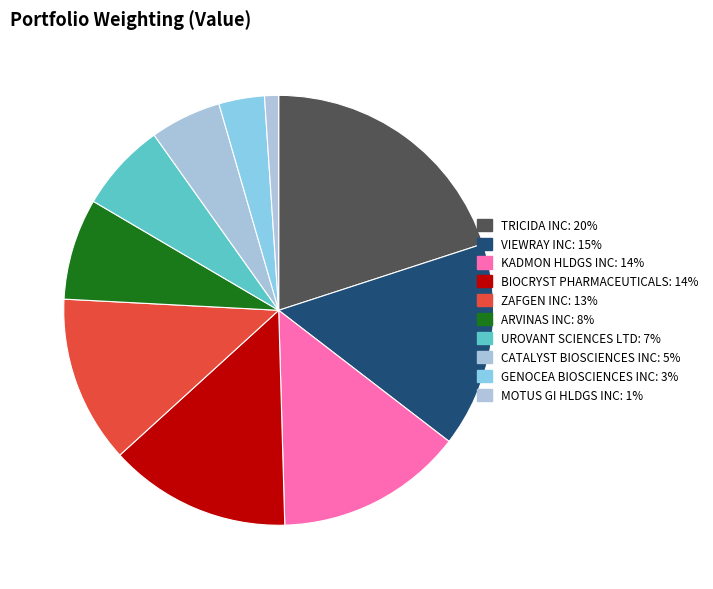

How many segments does this pie chart have?

10